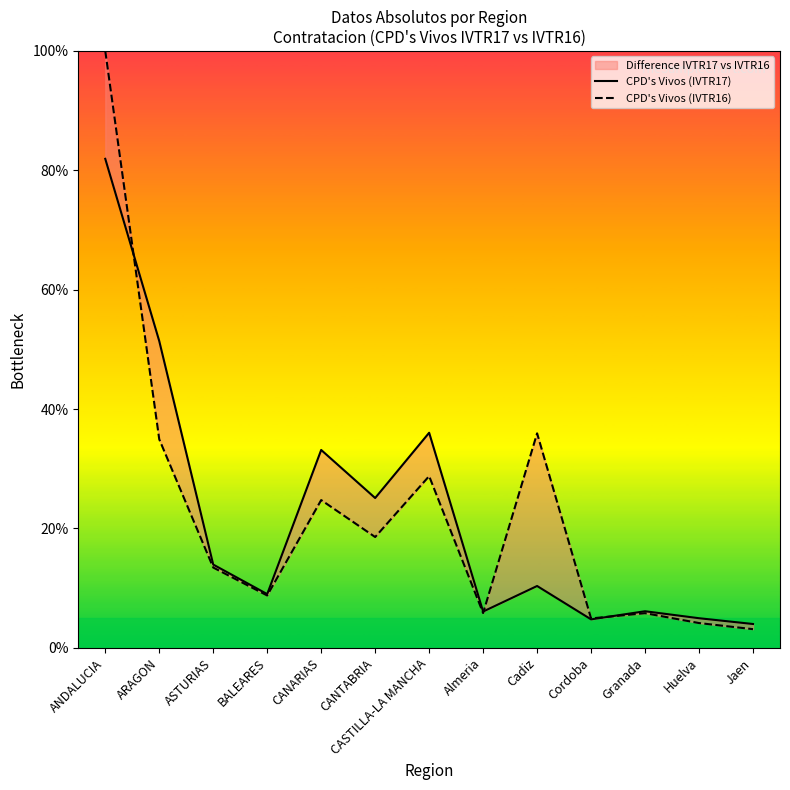

What is the value of the CPD's Vivos (IVTR17) point at the 4th from the left?

9.0